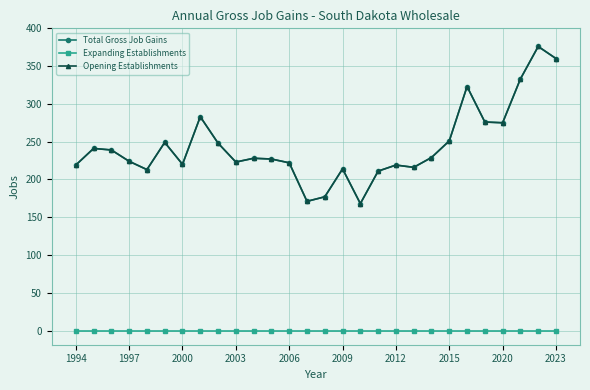

How many lines are shown in the chart?

3